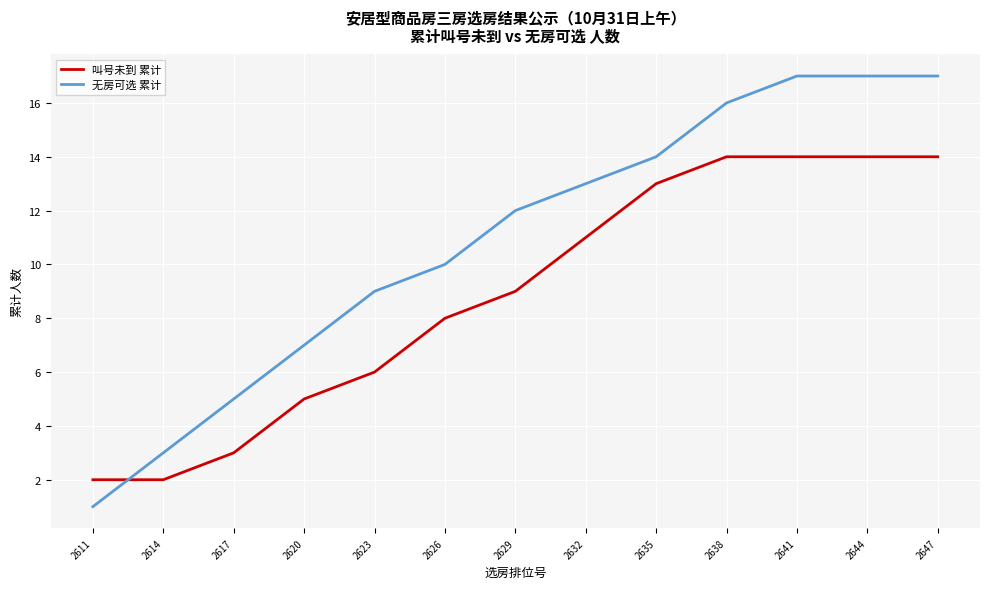

Count the number of data series in this chart.

2